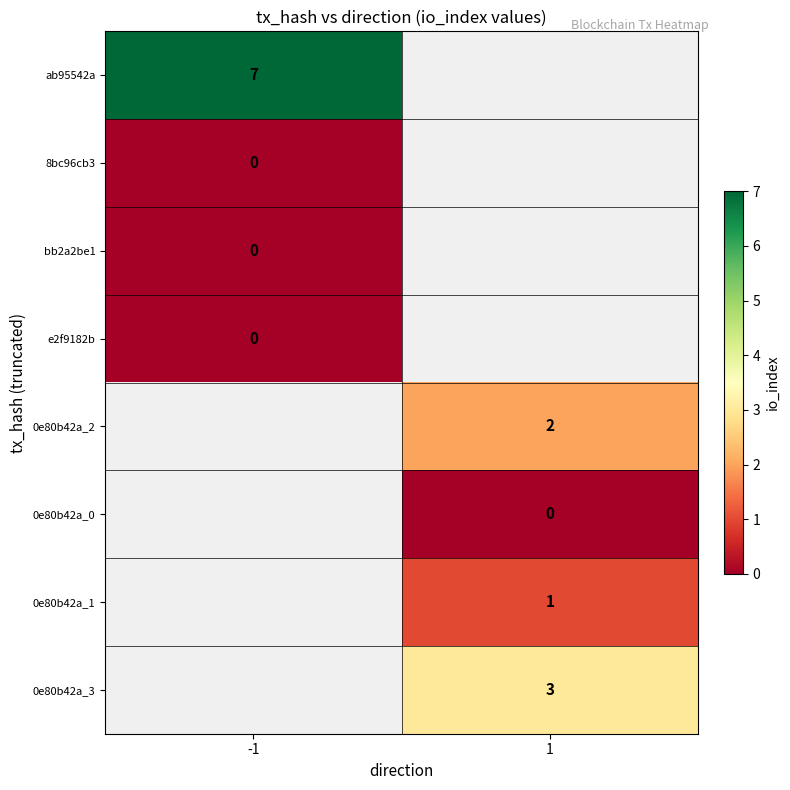

True or false: 0e80b42a_1 has a value of 1 at 1.

True